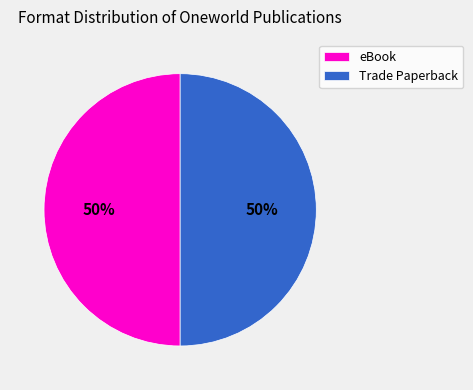

Is it true that eBook is 42% of the pie?

False